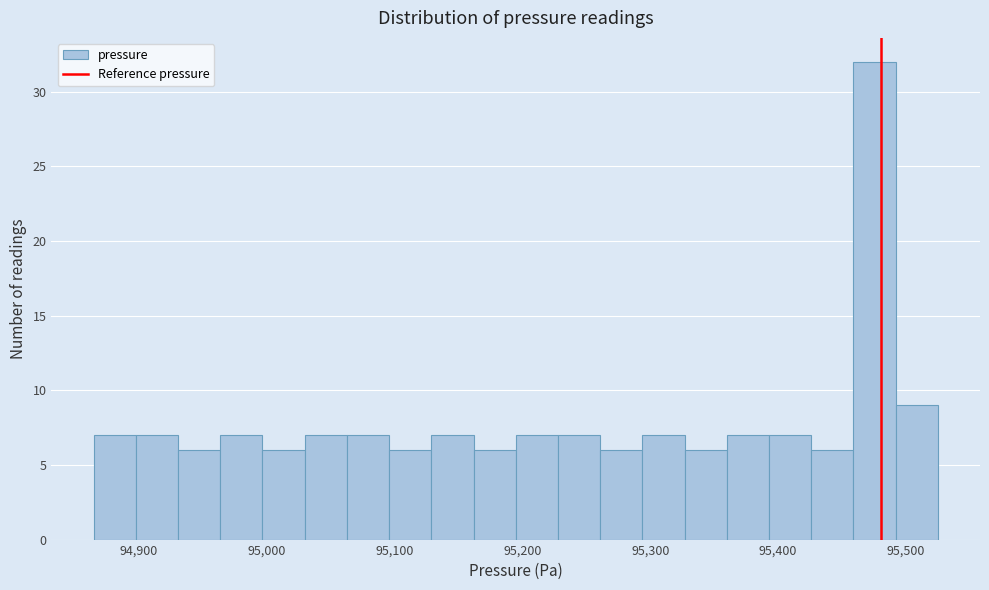

Read against the x-axis, roughly where is the centre of the tallest bar?

95480